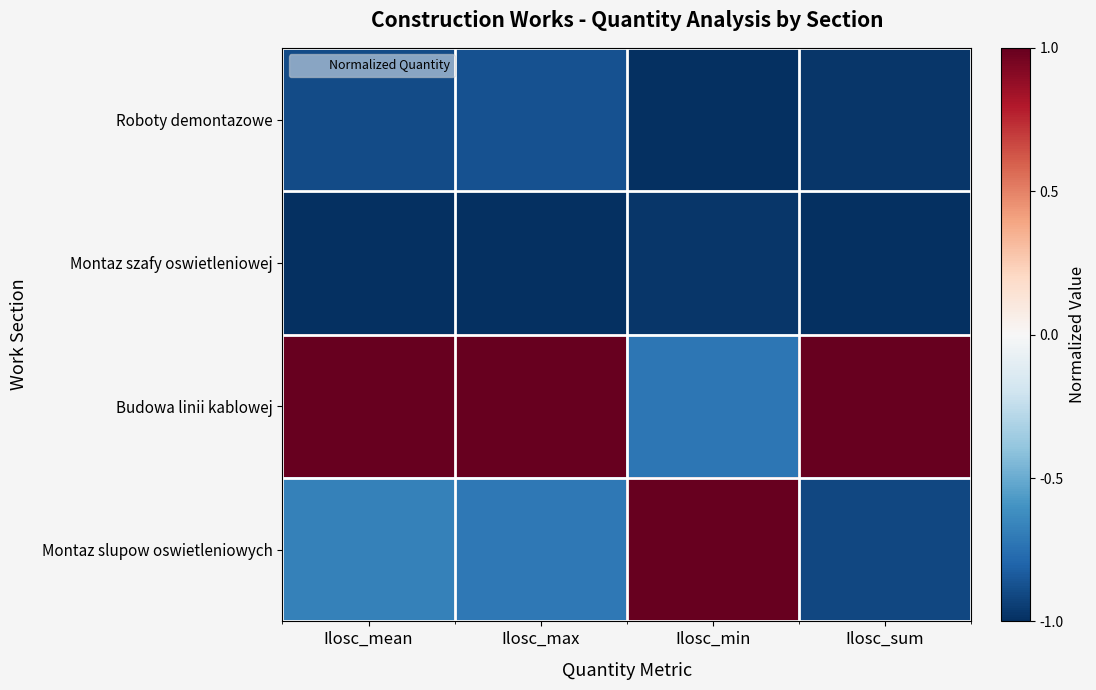

Reading right to left, list all the values displayed in this chart.

Roboty demontazowe: Ilosc_sum=-1.0	Ilosc_min=-1.0	Ilosc_max=-0.9	Ilosc_mean=-0.9
Montaz szafy oswietleniowej: Ilosc_sum=-1.0	Ilosc_min=-1.0	Ilosc_max=-1.0	Ilosc_mean=-1.0
Budowa linii kablowej: Ilosc_sum=1.0	Ilosc_min=-0.7	Ilosc_max=1.0	Ilosc_mean=1.0
Montaz slupow oswietleniowych: Ilosc_sum=-0.9	Ilosc_min=1.0	Ilosc_max=-0.7	Ilosc_mean=-0.7